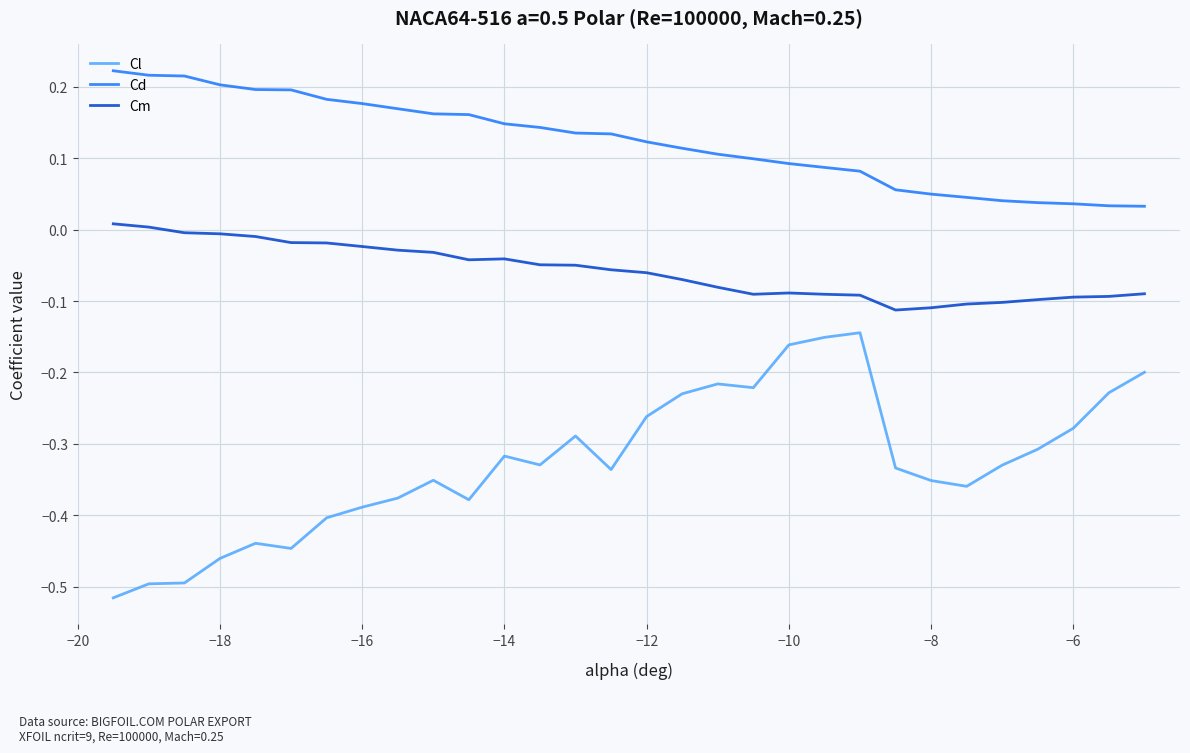

In Cm, how many points are higher than both neighbors (excluding endpoints)?

2